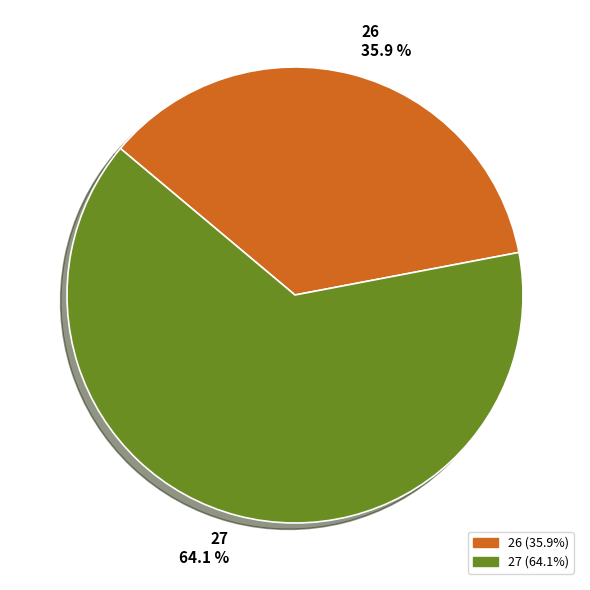

To the nearest percent, what percentage of the pie is 26?

36%